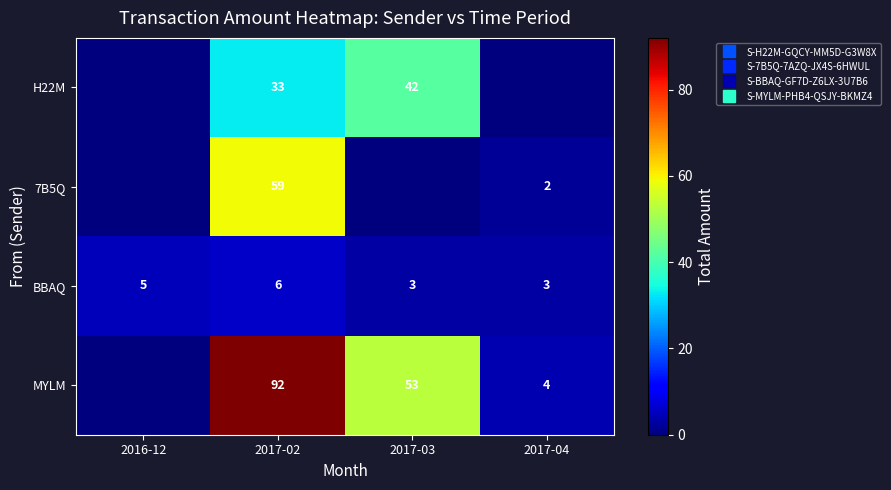

Between 2017-03 and 2017-04, which series saw the biggest shift?

MYLM